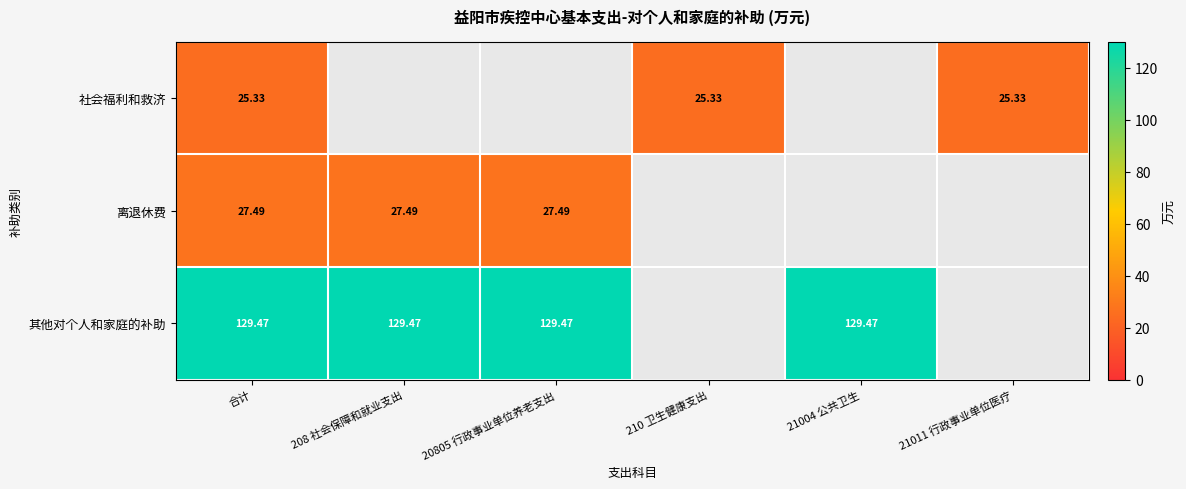

Which has a higher value, 20805 行政事业单位养老支出 or 210 卫生健康支出?

210 卫生健康支出